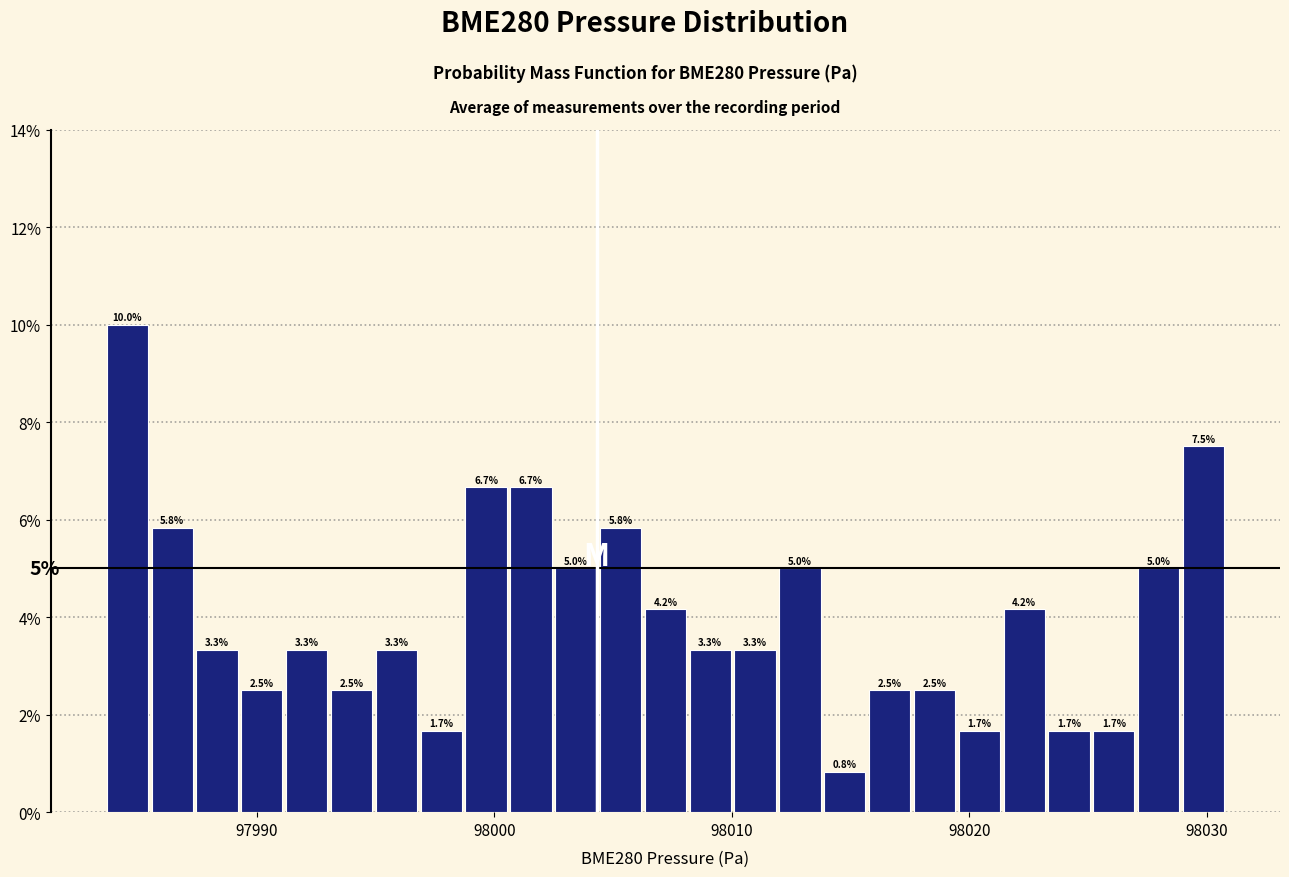

Around what value on the x-axis is the tallest bar? Give the approximate position of its centre, as read against the axis.

97985